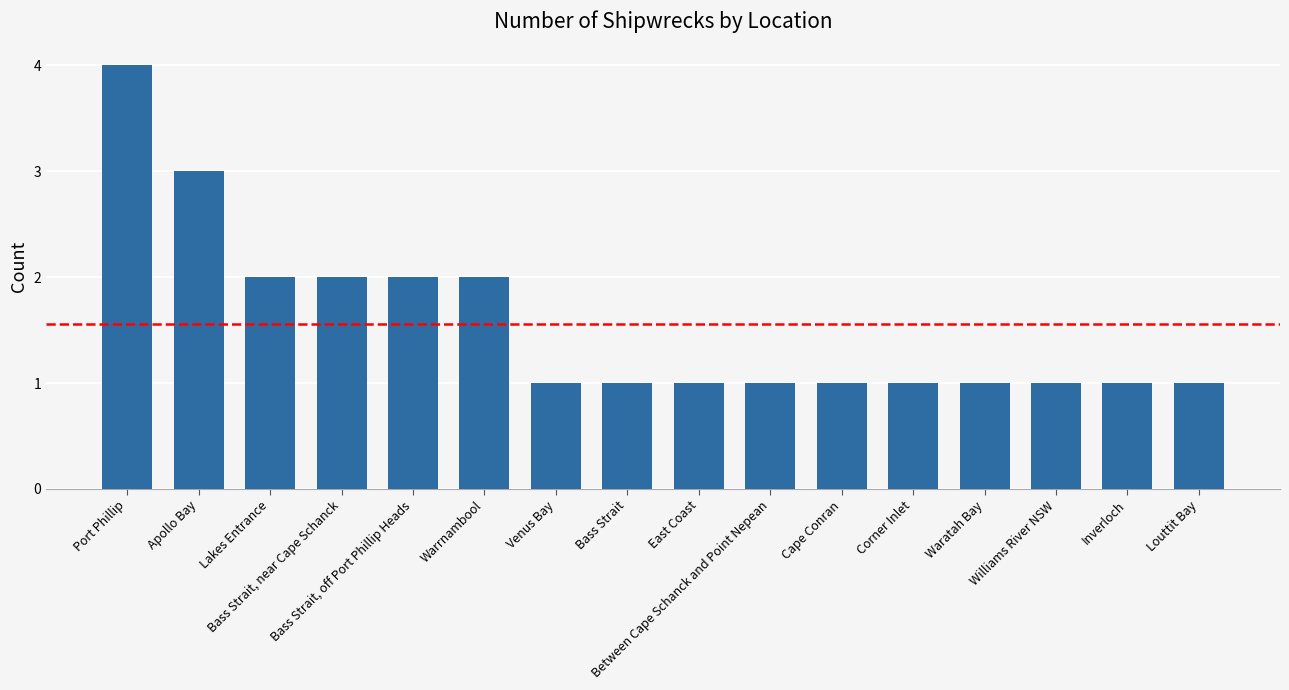

What is the ratio of the value at Venus Bay to the value at Inverloch?

1.0